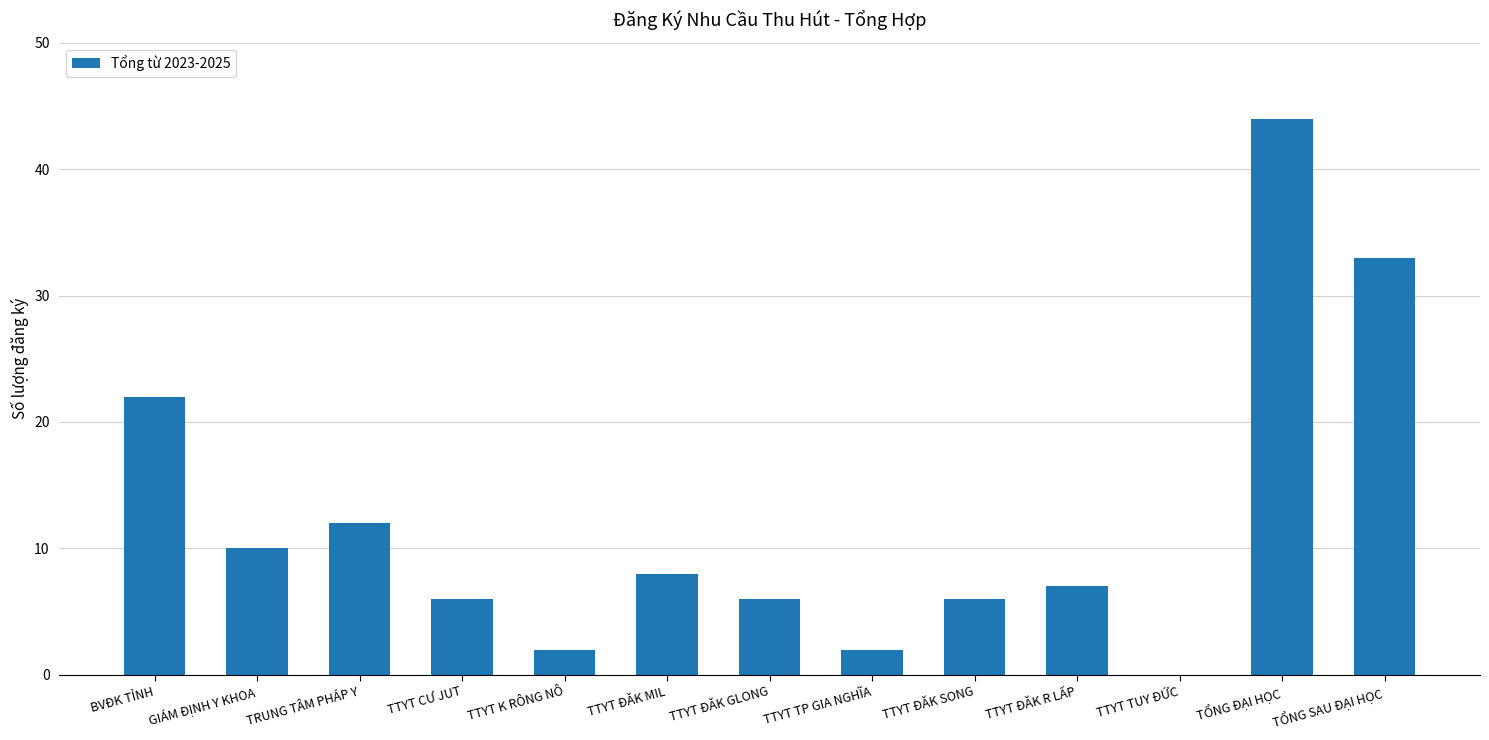

What is the change in value from TTYT CƯ JUT to TTYT ĐĂK R LẤP?

+1